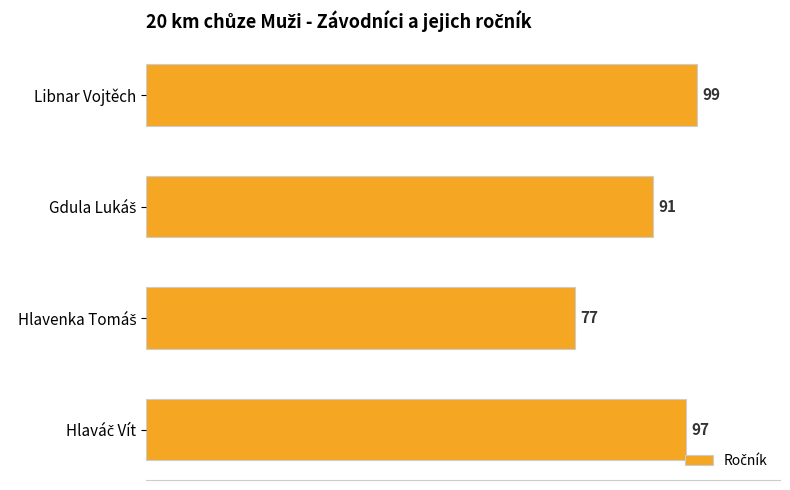

Reading bottom to top, list all the values displayed in this chart.

97	77	91	99